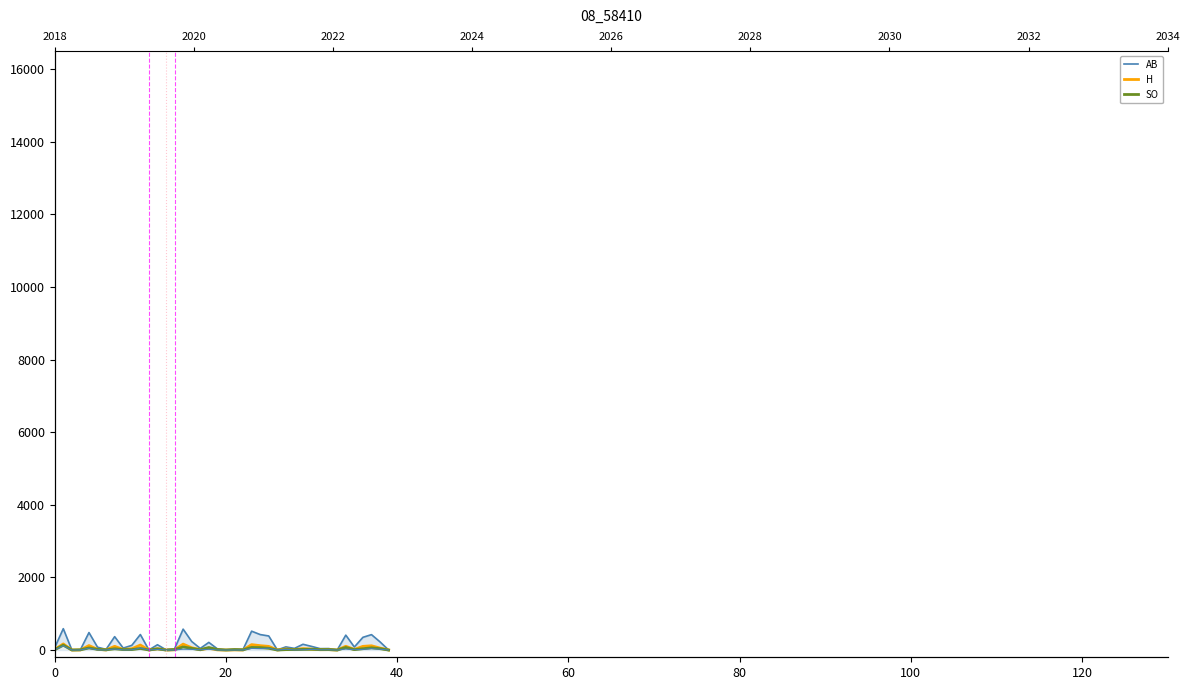

The SO series shows 24 at 25. True or false?

False